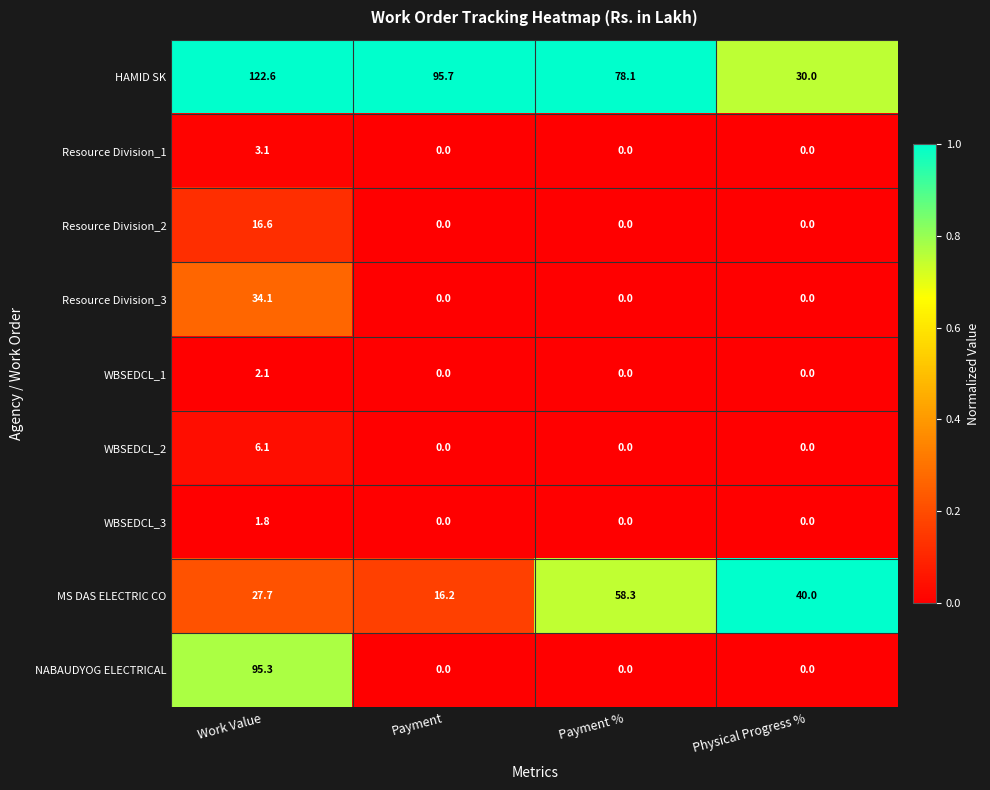

What is the minimum value for HAMID SK?

30.0